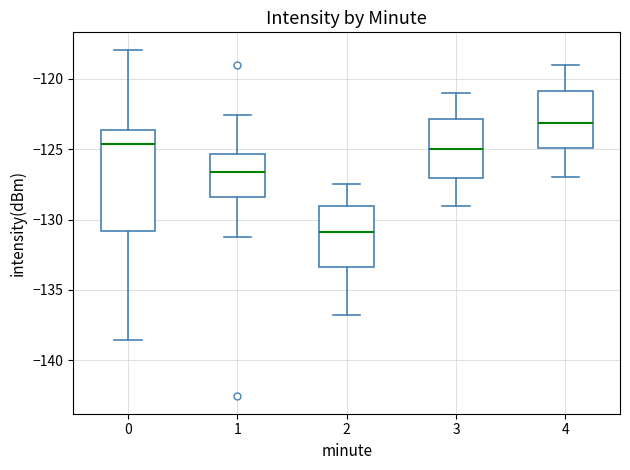

Where does the median line of the box at x = 2 sit on the y-axis? The values are not printed on the chart, so give them approximately, as read against the axis.

-131.0